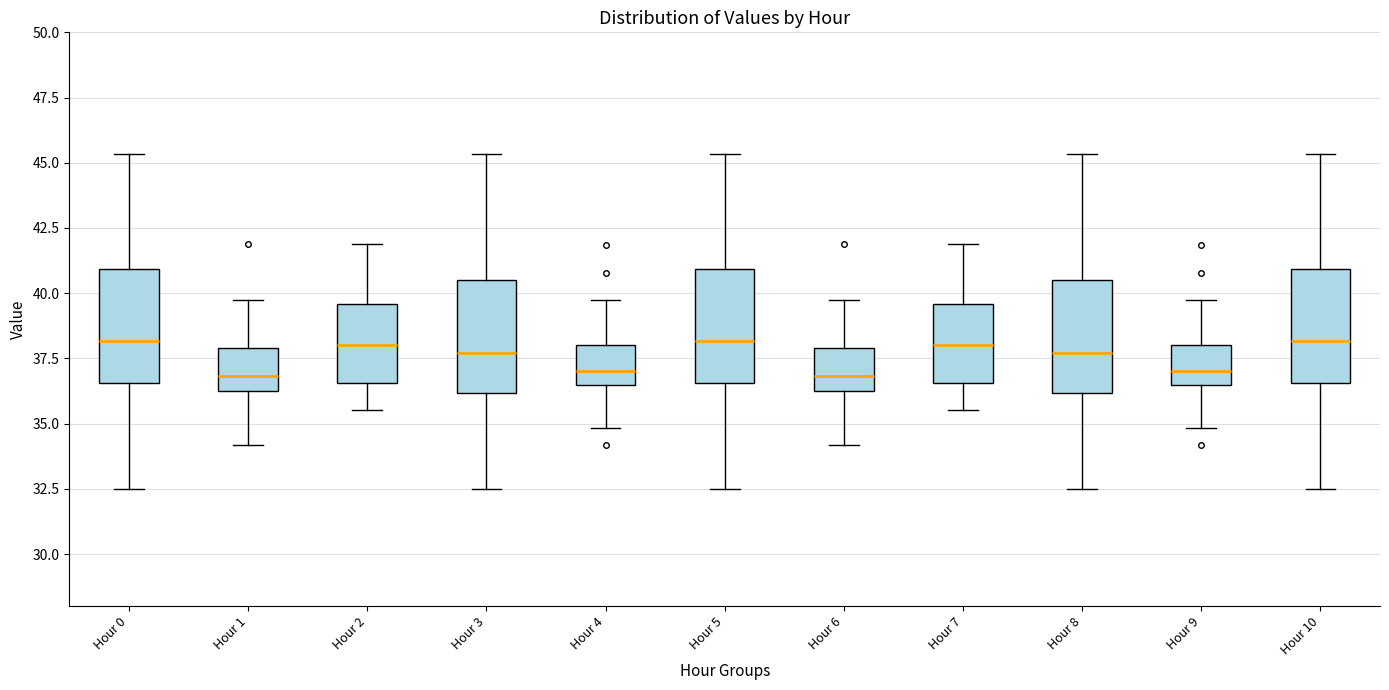

Where does the lower whisker of the box for Hour 6 end on the y-axis? The values are not printed on the chart, so give them approximately, as read against the axis.

34.0